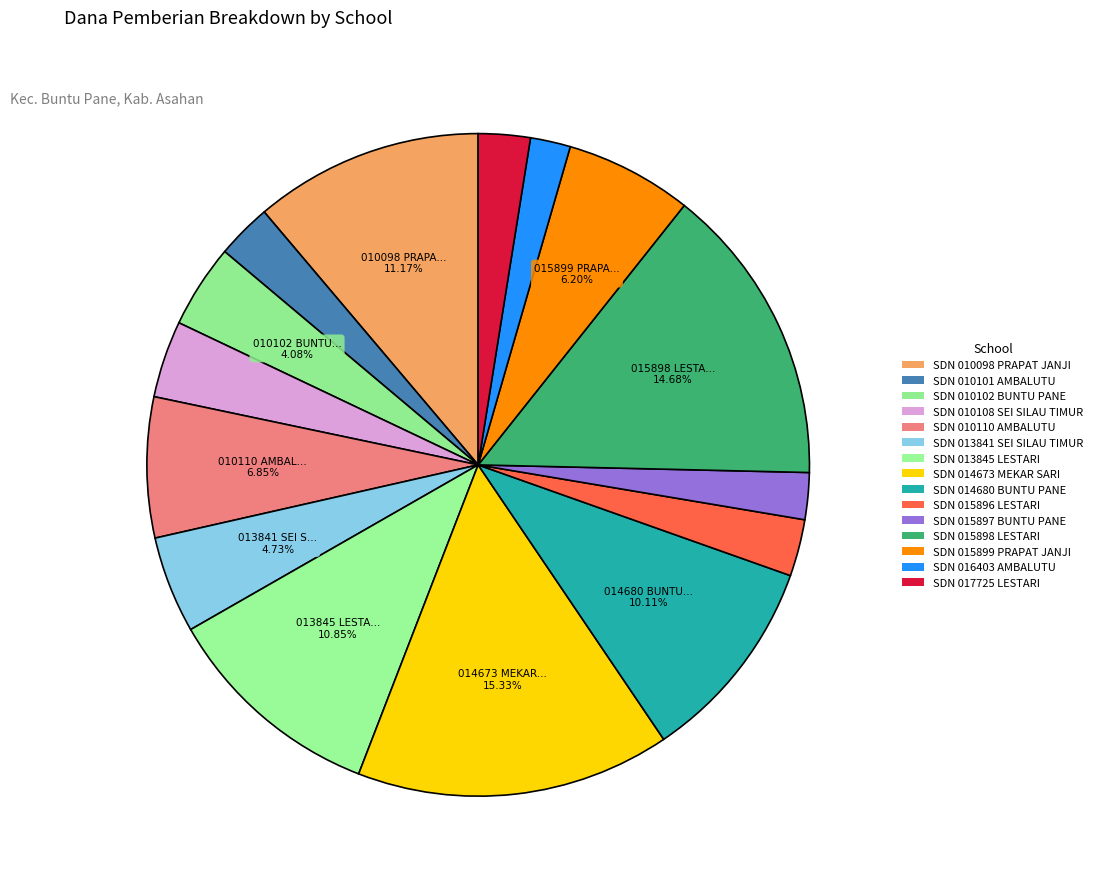

Is it true that SDN 010101 AMBALUTU is 14% of the pie?

False